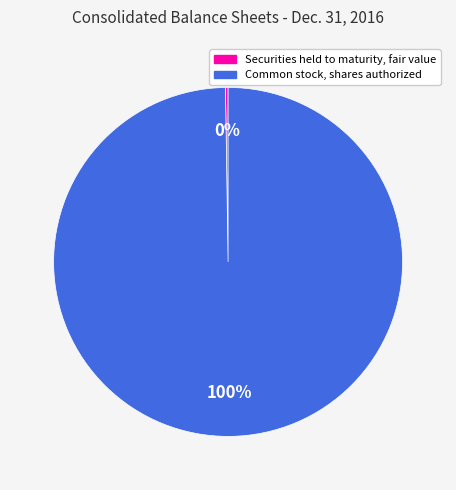

Which slice is the largest?

Common stock, shares authorized